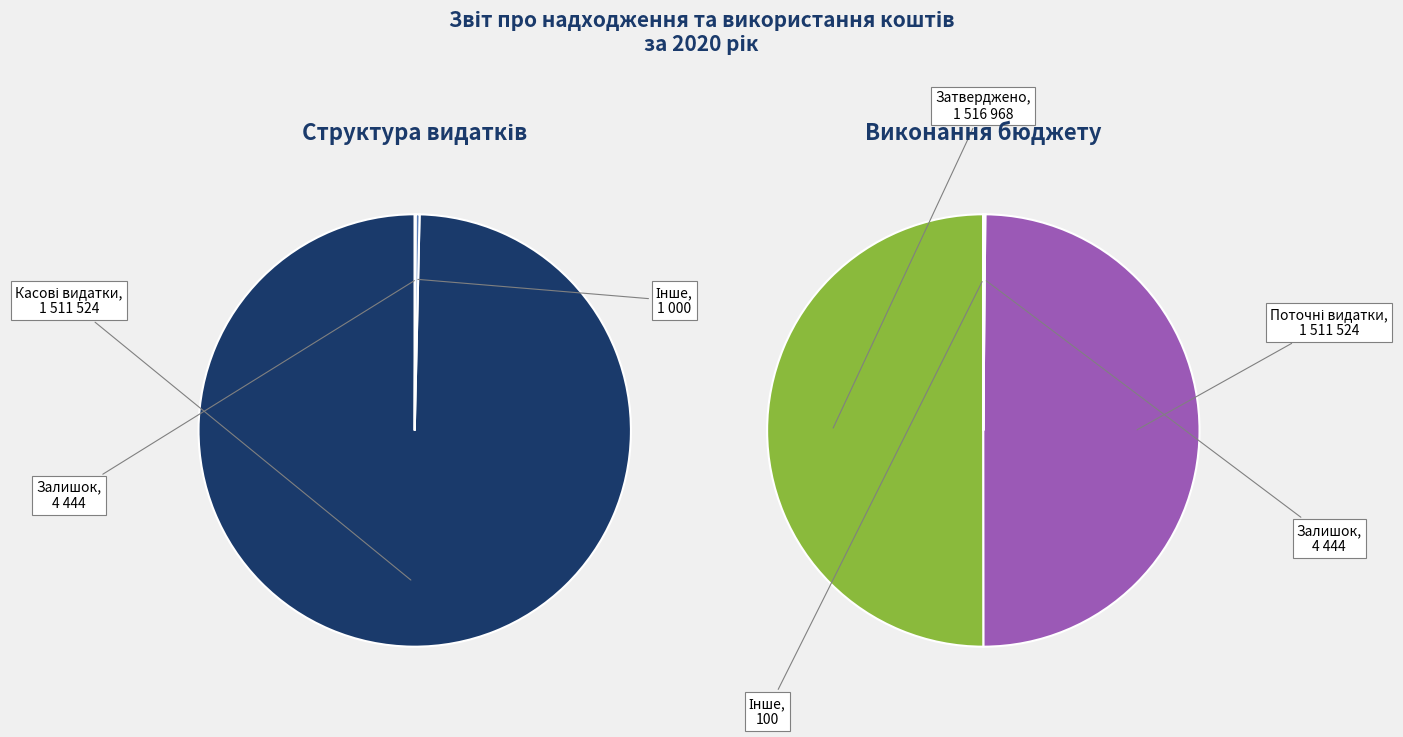

Which slice is the largest?

Затверджено на звітний рік